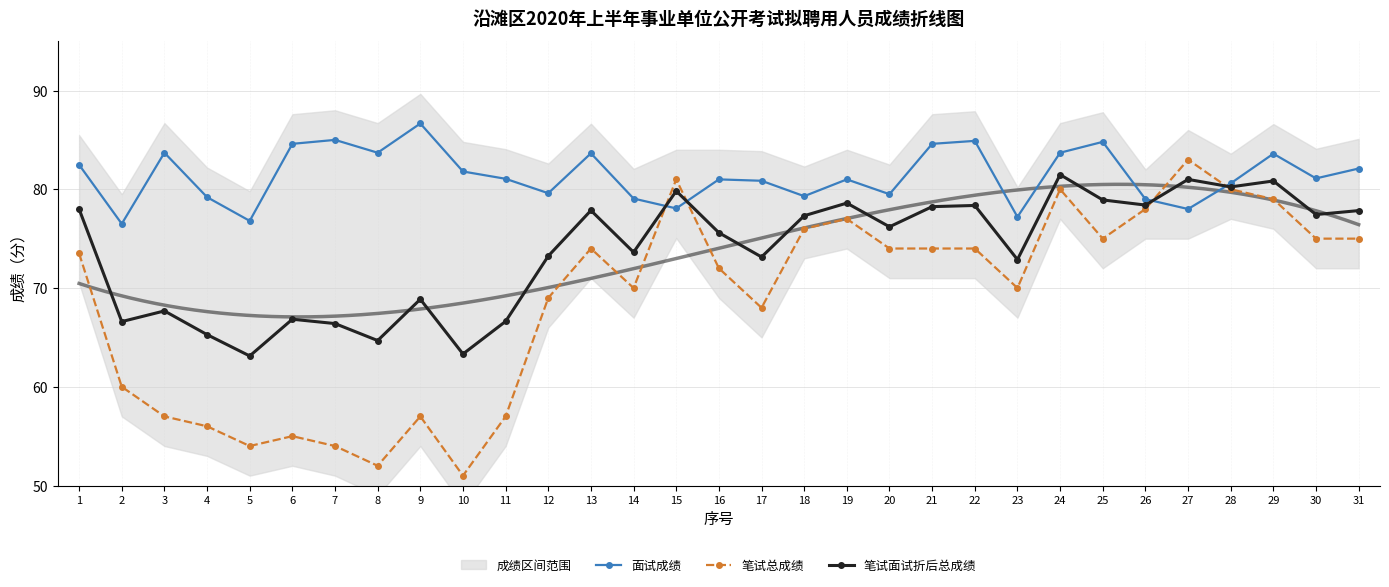

Which series has the largest total across all categories?

面试成绩